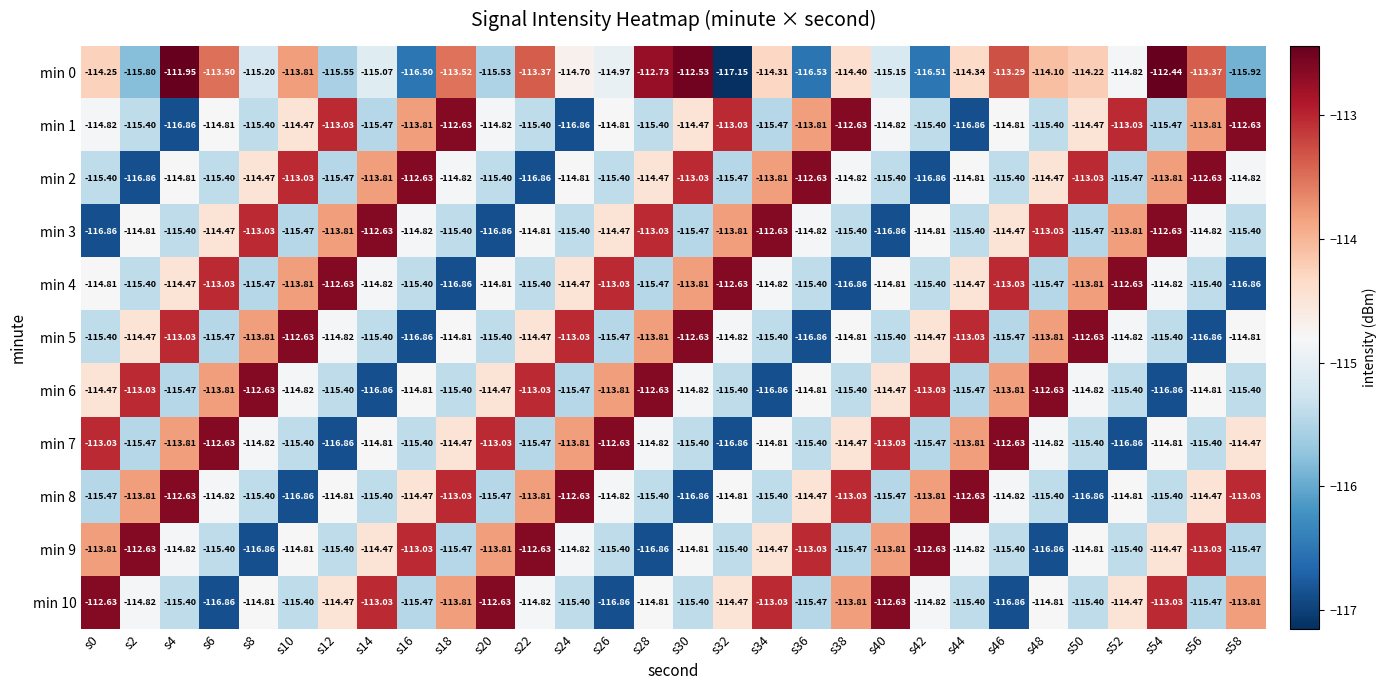

Which series has the largest total across all categories?

min 0